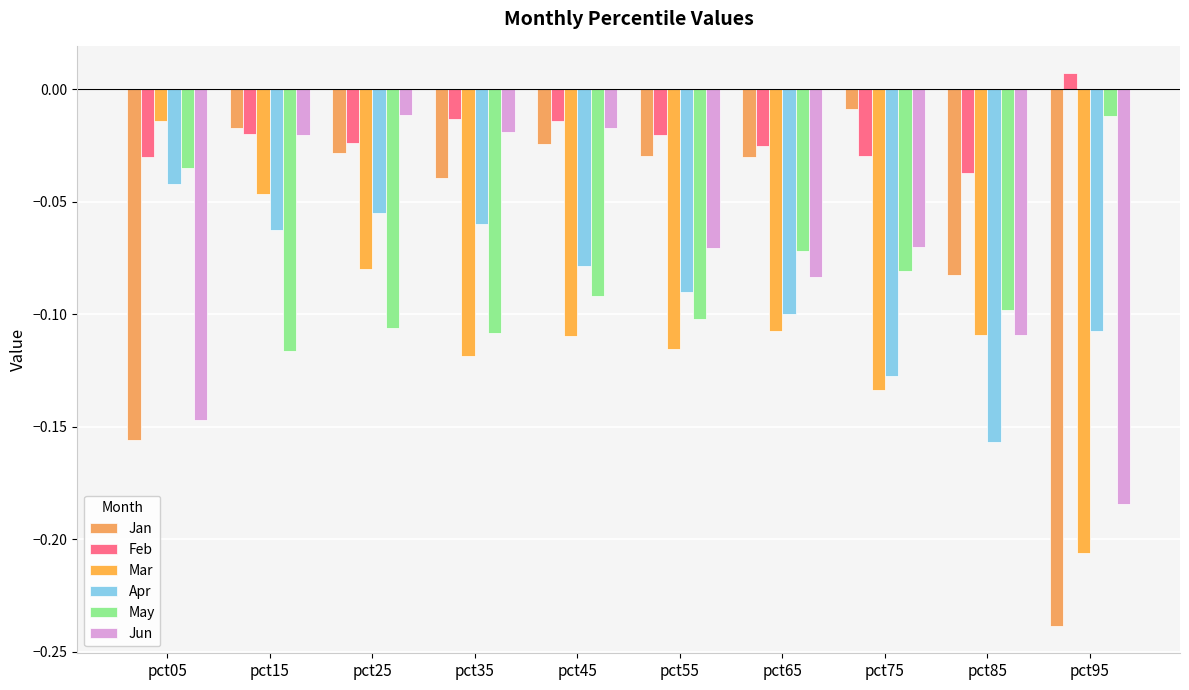

At which category is the sum across all series the highest?

pct15